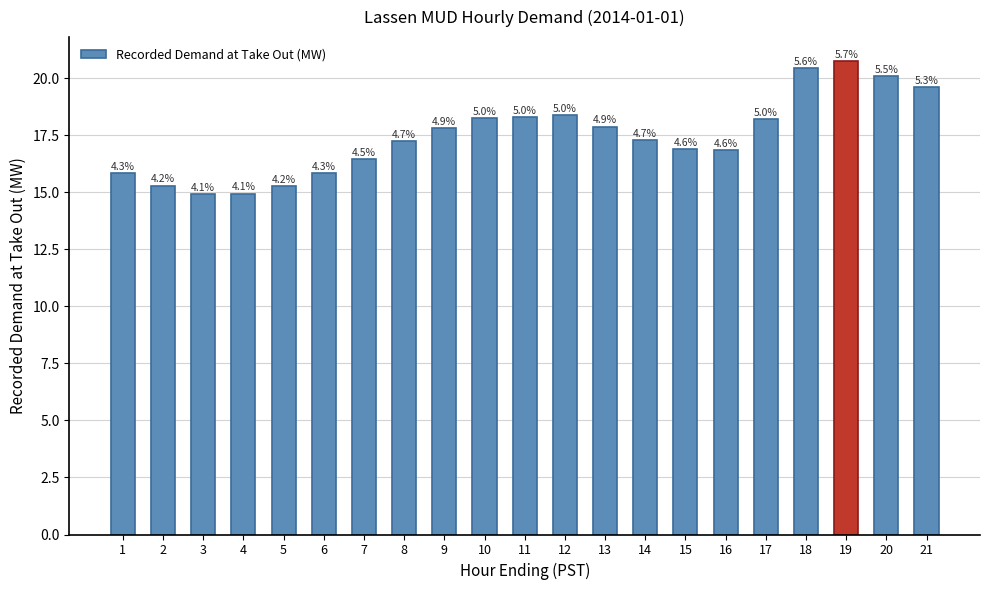

Are the bars horizontal?

No